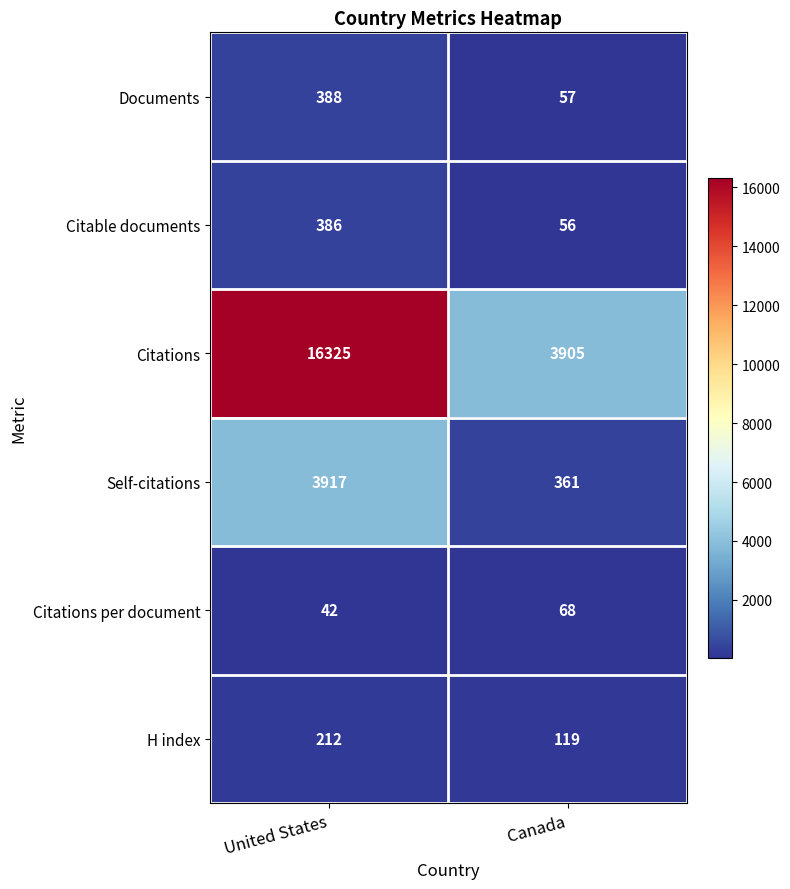

Is it true that Citable documents equals 37 at Canada?

False